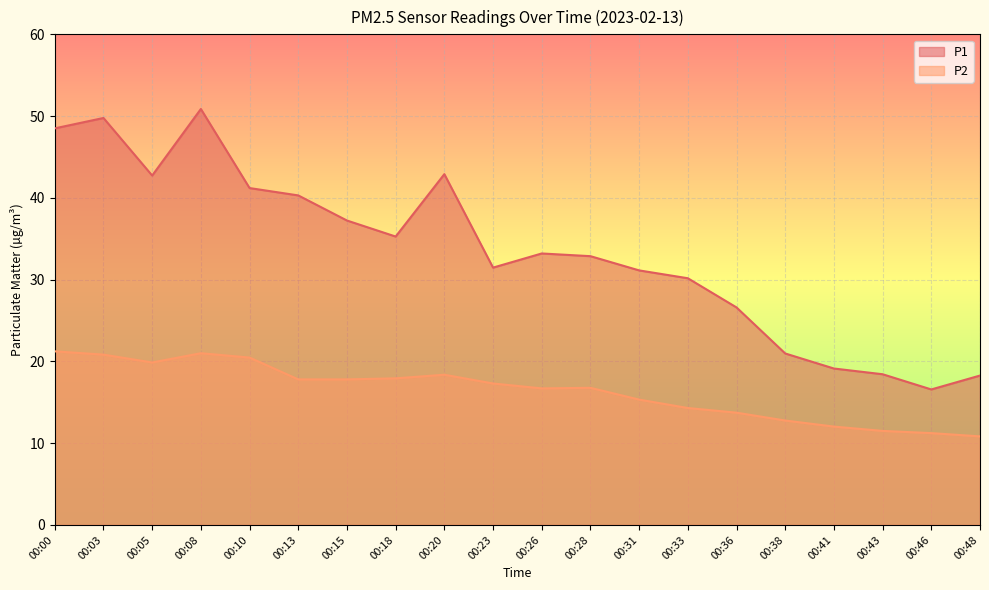

Is it true that P1 equals 31.1 at 00:31?

True